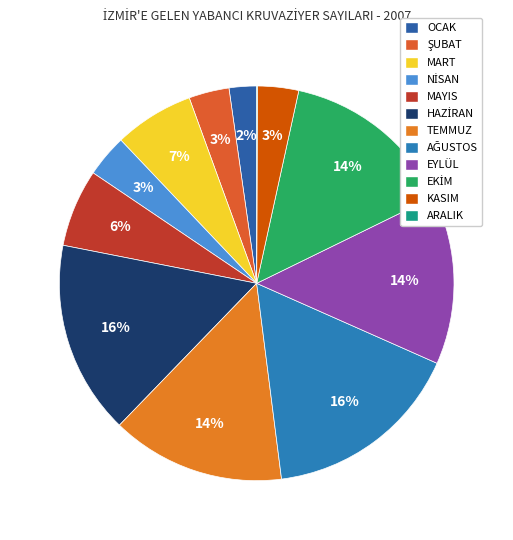

Count the number of slices in the pie.

12